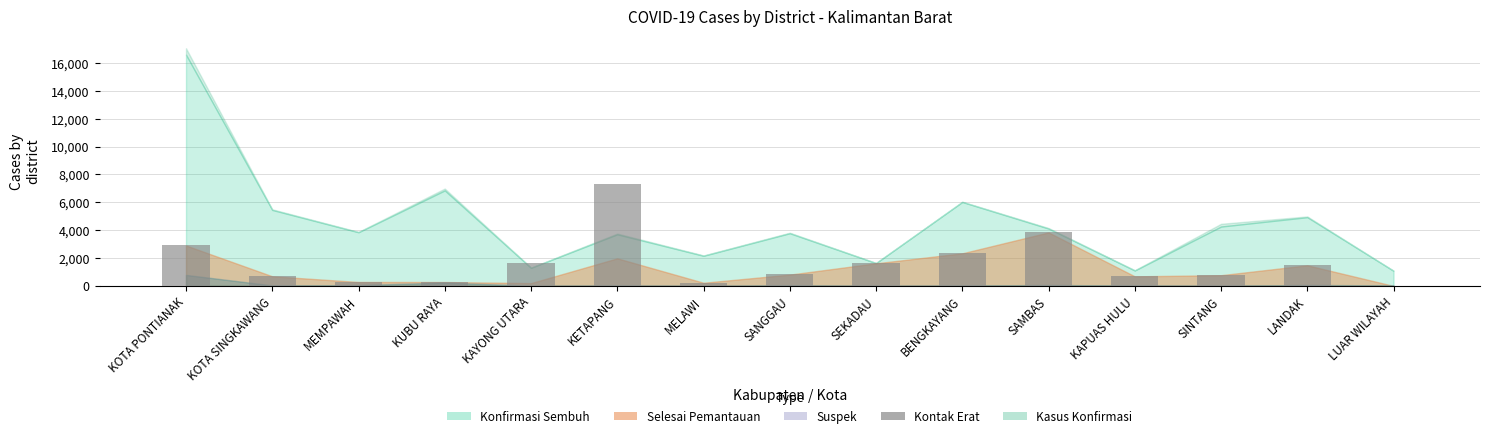

How many series are shown in this chart?

1